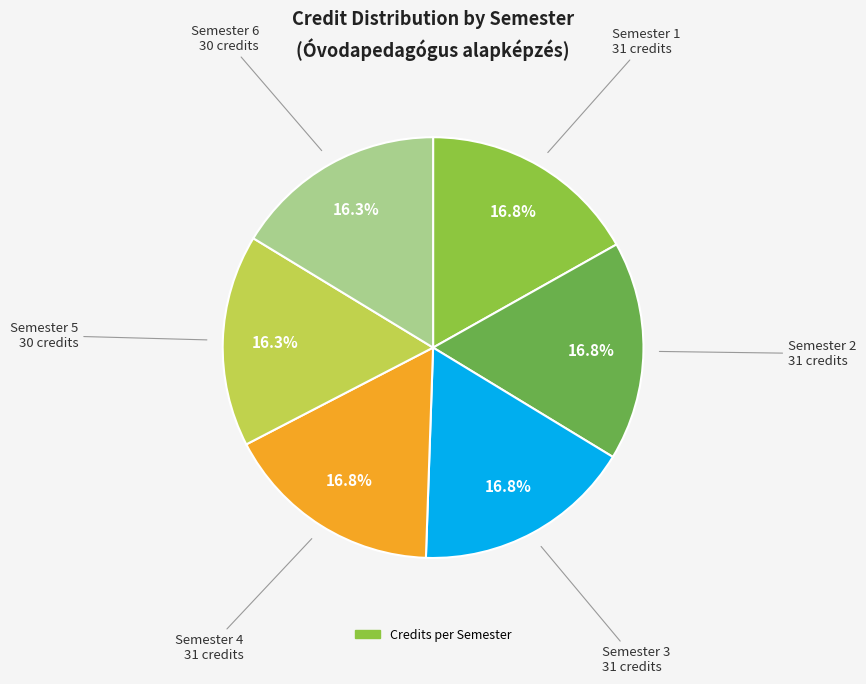

Is there a majority slice in this chart?

No